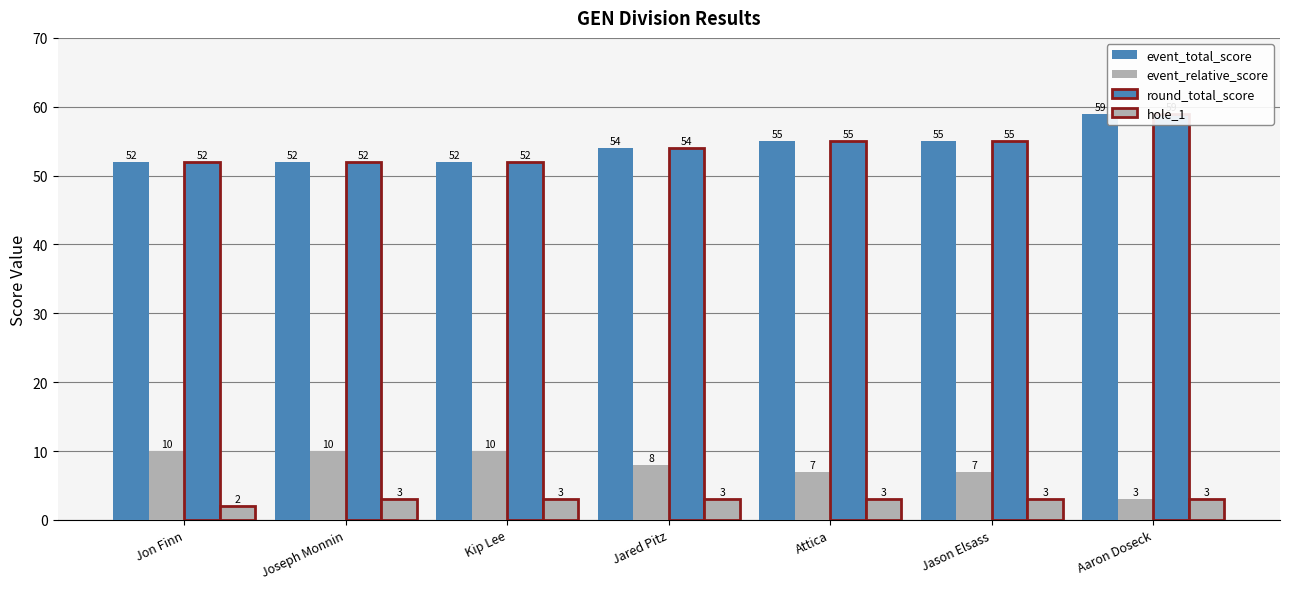

What is the difference between the maximum and minimum values in the event_relative_score series?

7